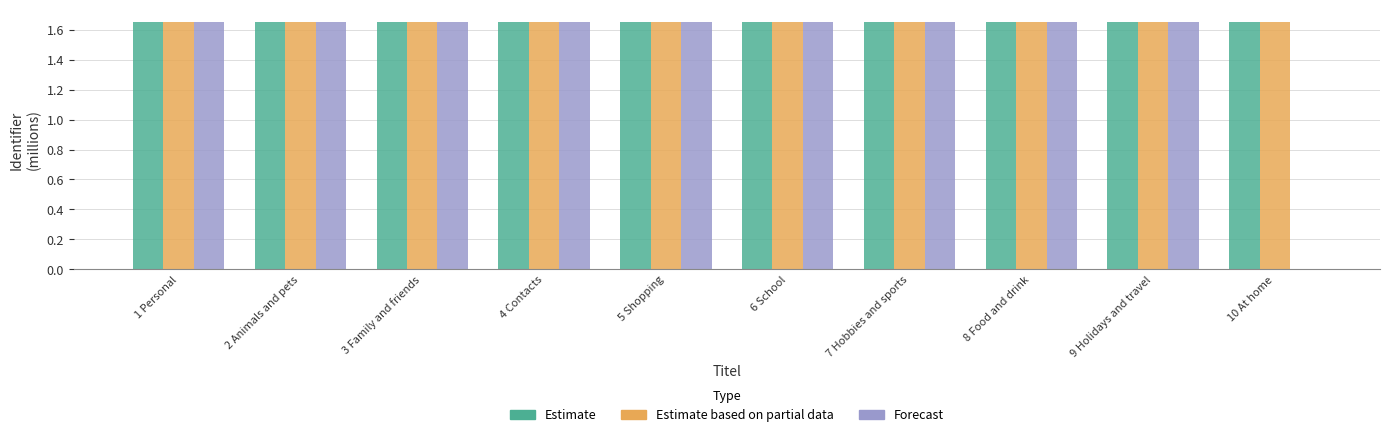

True or false: Forecast has a value of 2.6 at 8 Food and drink.

False